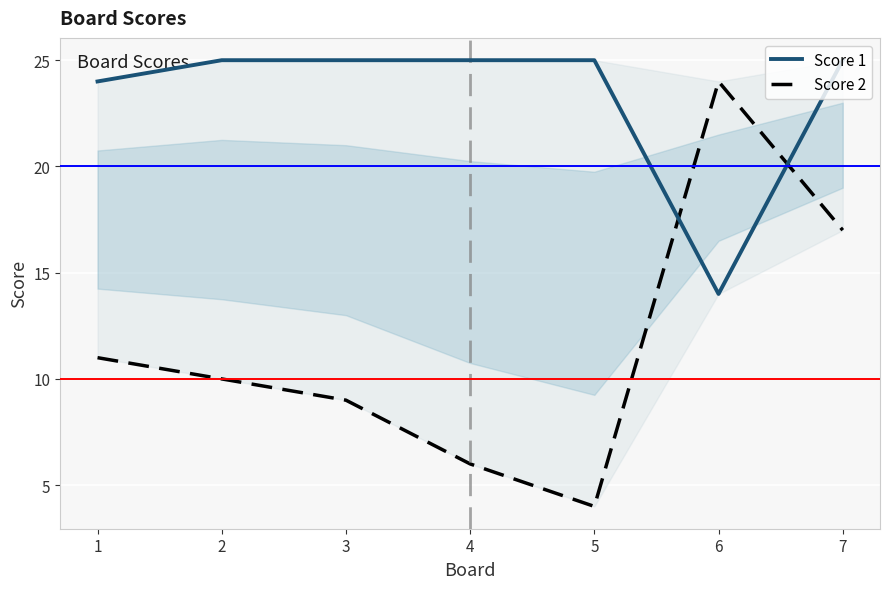

At which category does Score 1 reach its first local valley?

6